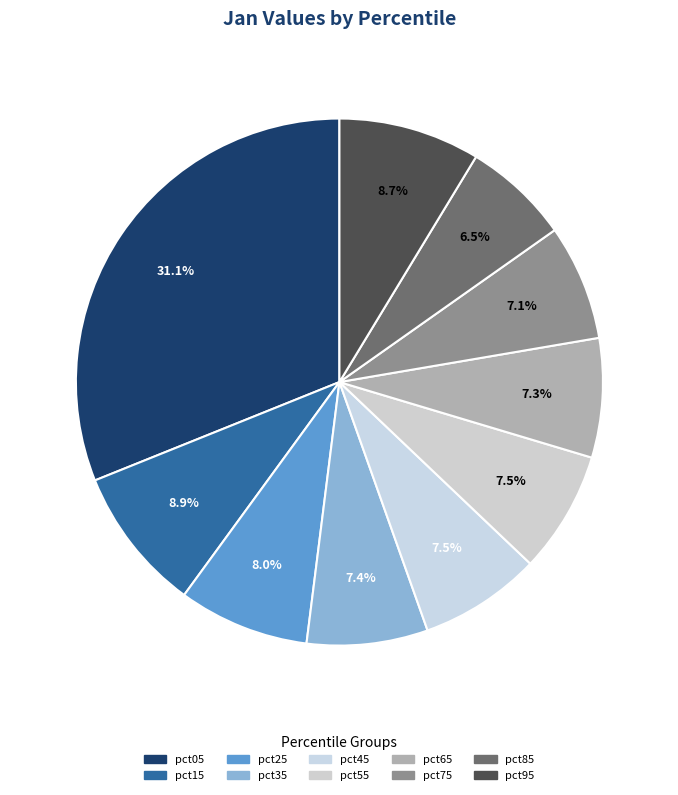

Which slice is the smallest?

pct85